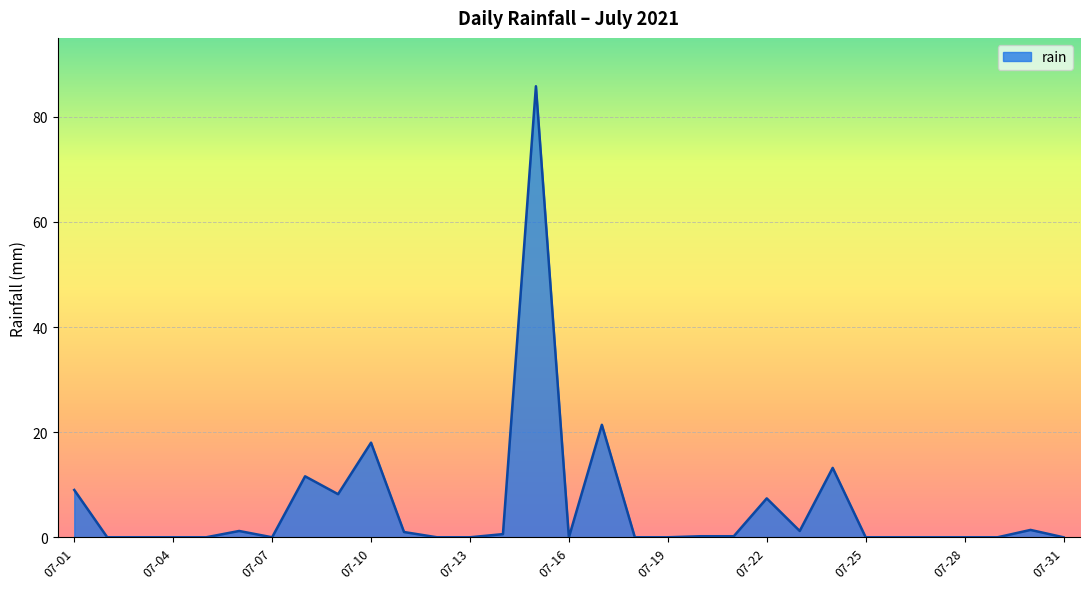

Reading right to left, extract all data points from this chart.

0.0	1.4	0.0	0.0	0.0	0.0	0.0	13.2	1.2	7.4	0.2	0.2	0.0	0.0	21.4	0.0	85.8	0.6	0.0	0.0	1.0	18.0	8.2	11.6	0.0	1.2	0.0	0.0	0.0	0.0	9.0